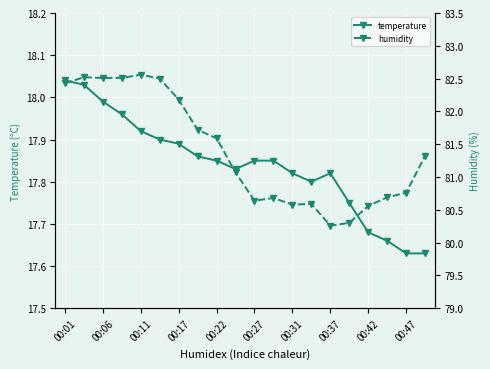

True or false: humidity and temperature cross at least once.

False